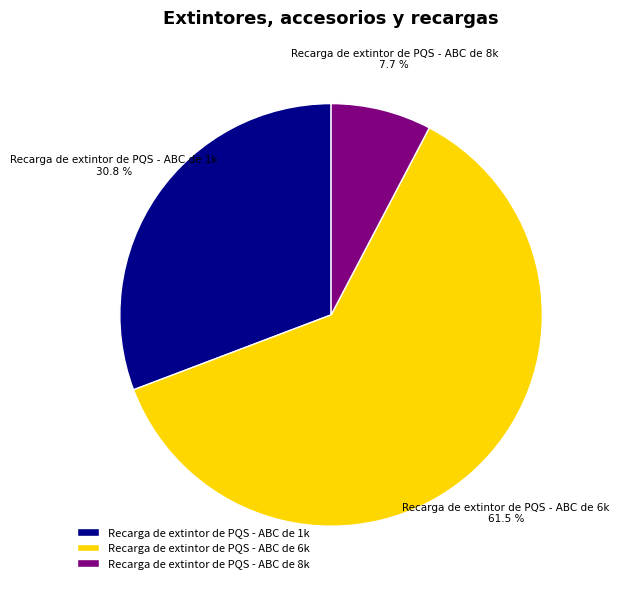

Does Recarga de extintor de PQS - ABC de 6k account for over 50% of the chart?

Yes